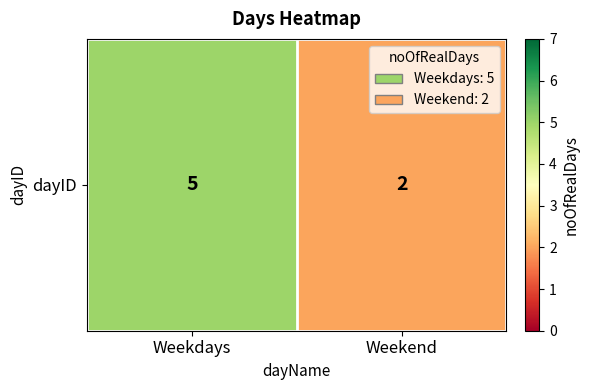

How many data points does each series have?

2